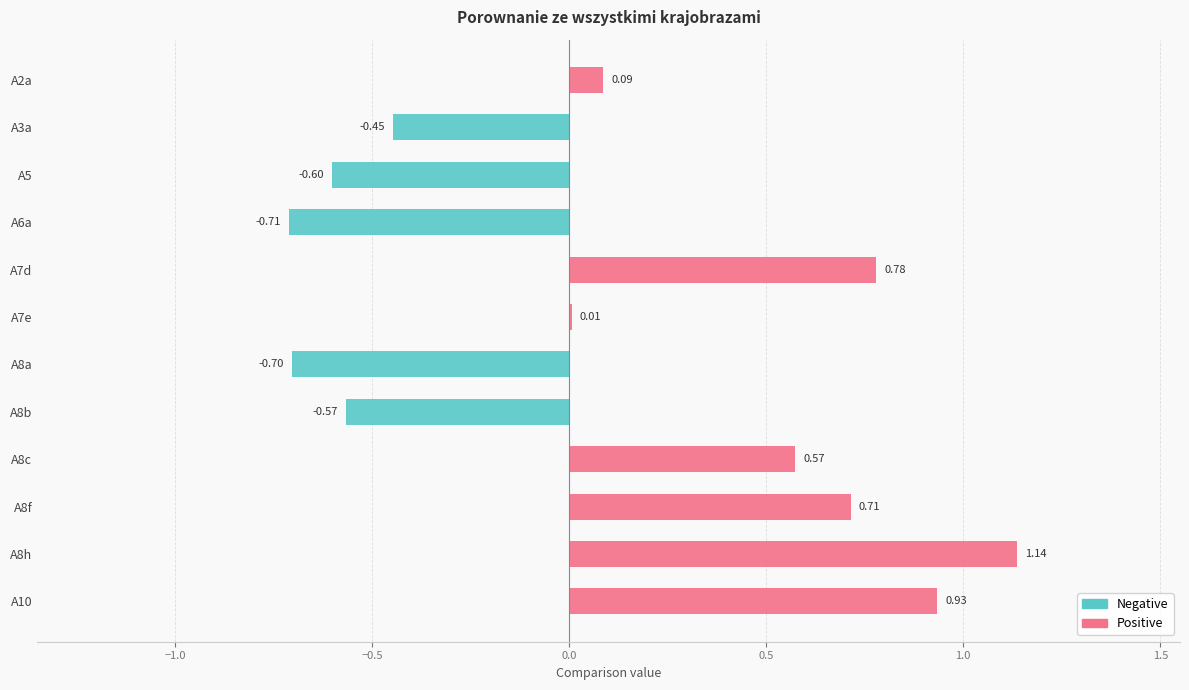

Does the chart contain any negative values?

Yes